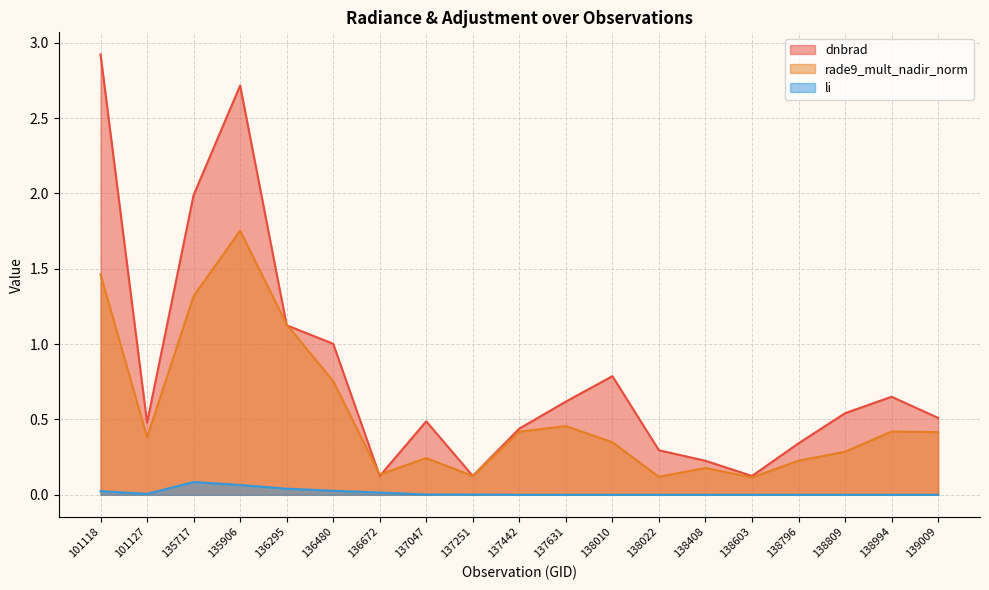

Reading left to right, extract all data points from this chart.

dnbrad: 101118=2.9	101127=0.5	135717=2.0	135906=2.7	136295=1.1	136480=1.0	136672=0.1	137047=0.5	137251=0.1	137442=0.4	137631=0.6	138010=0.8	138022=0.3	138408=0.2	138603=0.1	138796=0.3	138809=0.5	138994=0.7	139009=0.5
rade9_mult_nadir_norm: 101118=1.5	101127=0.4	135717=1.3	135906=1.8	136295=1.1	136480=0.8	136672=0.1	137047=0.2	137251=0.1	137442=0.4	137631=0.5	138010=0.3	138022=0.1	138408=0.2	138603=0.1	138796=0.2	138809=0.3	138994=0.4	139009=0.4
li: 101118=0.0	101127=0.0	135717=0.1	135906=0.1	136295=0.0	136480=0.0	136672=0.0	137047=0.0	137251=0.0	137442=0.0	137631=0.0	138010=0.0	138022=0.0	138408=0.0	138603=0.0	138796=0.0	138809=0.0	138994=0.0	139009=0.0